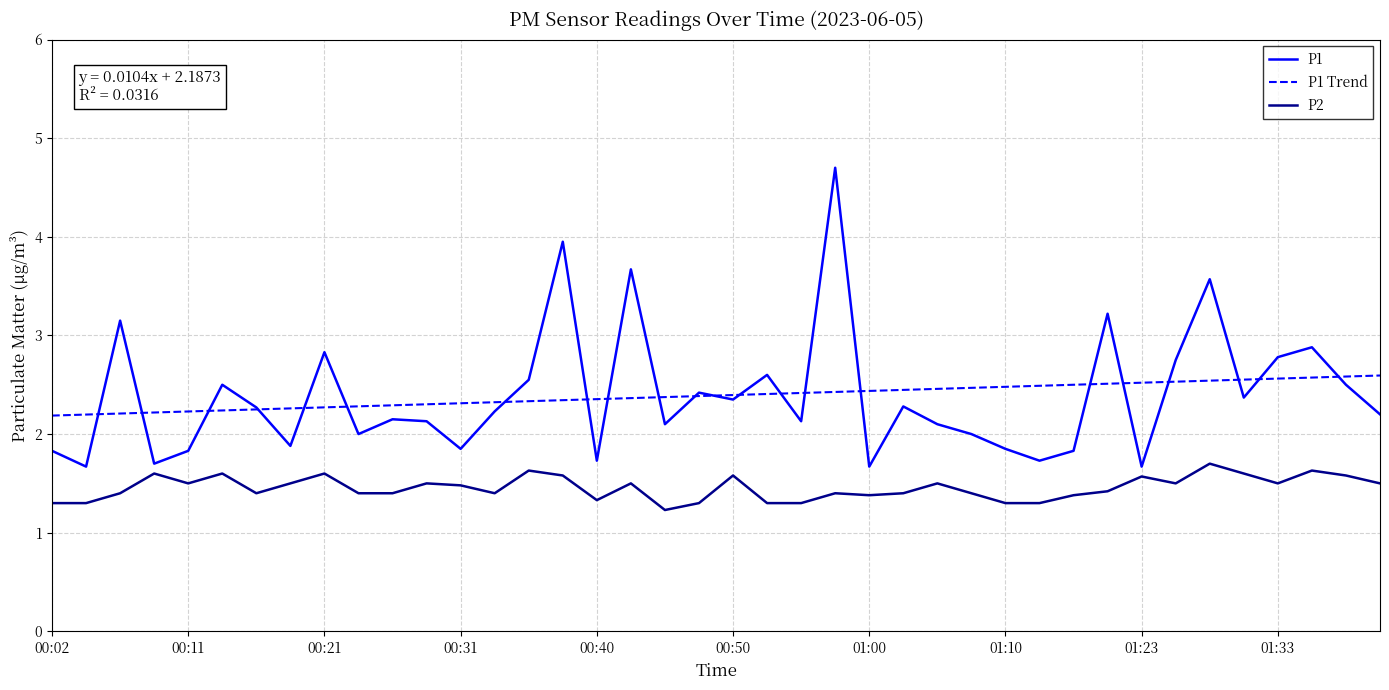

True or false: P1 Trend and P2 intersect in this chart.

False